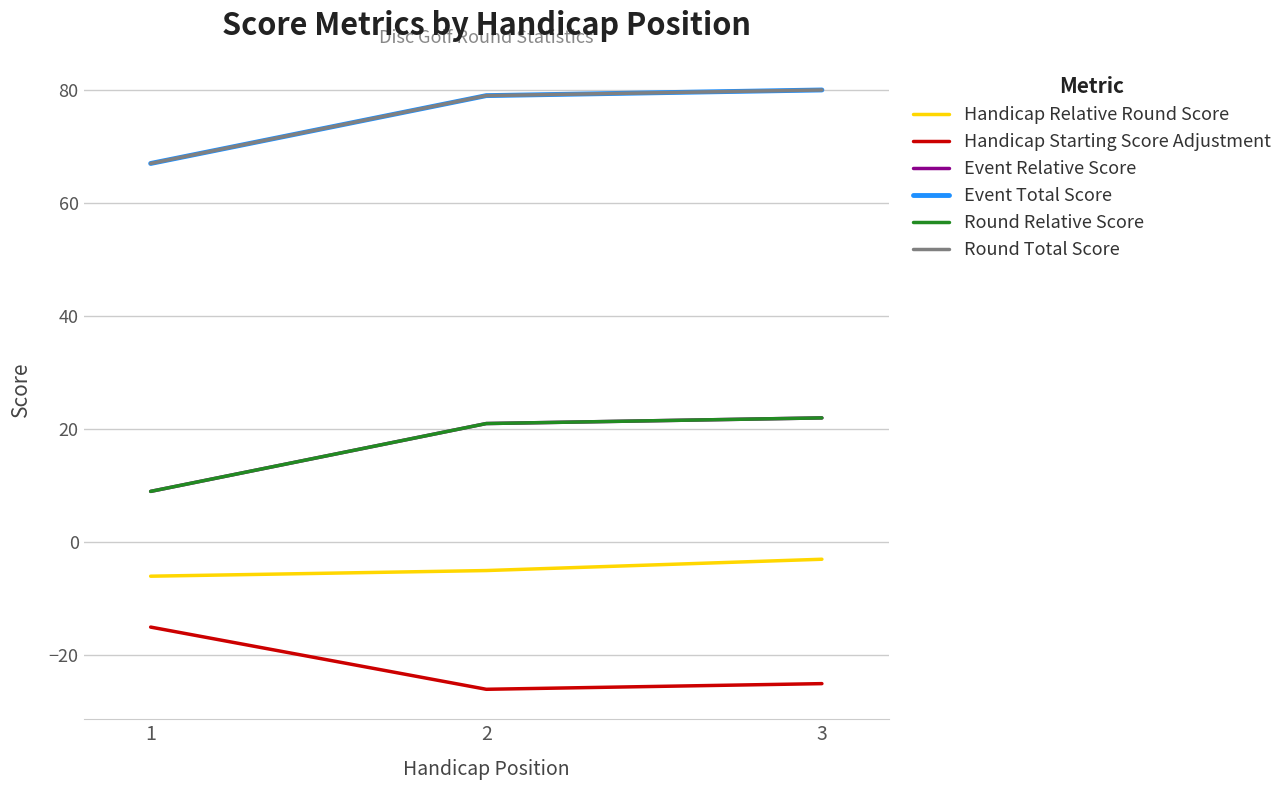

Does the chart display data point markers on the line(s)?

No